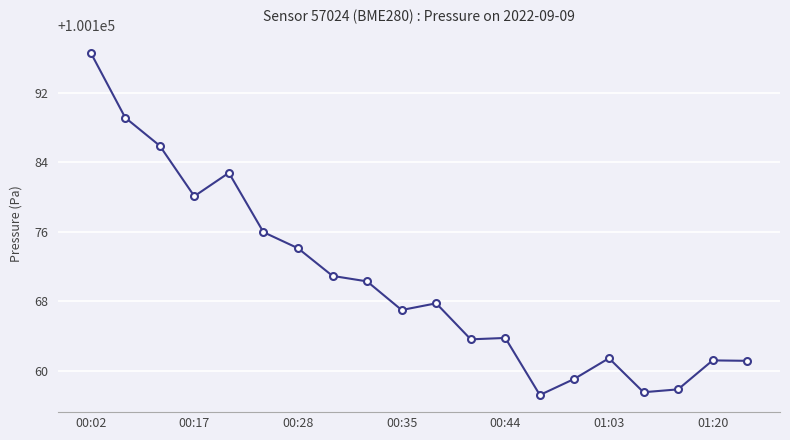

What is the average value?

100170.2